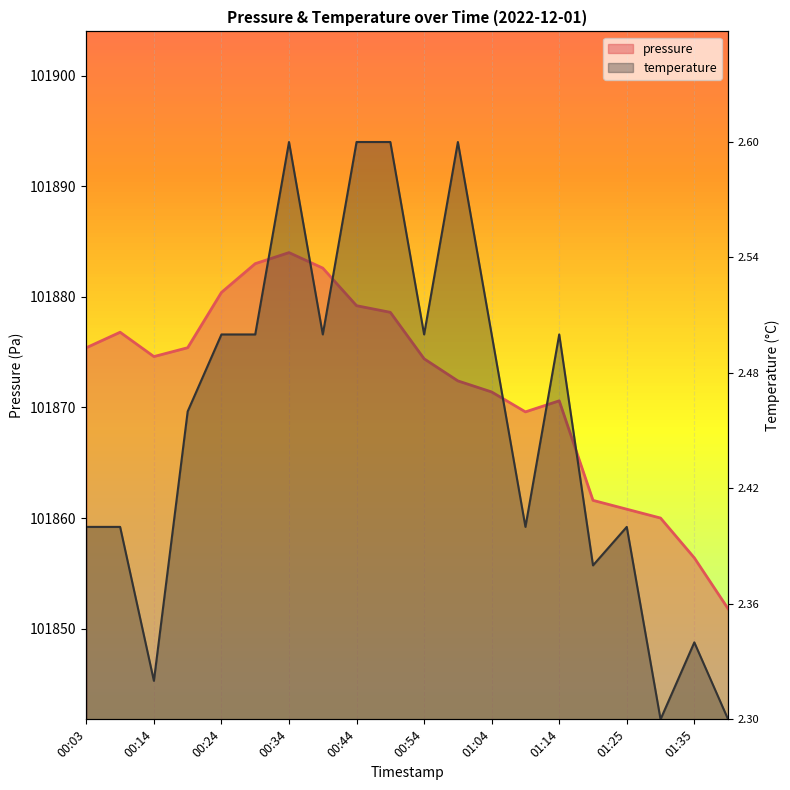

Where is the first local minimum for temperature?

00:14